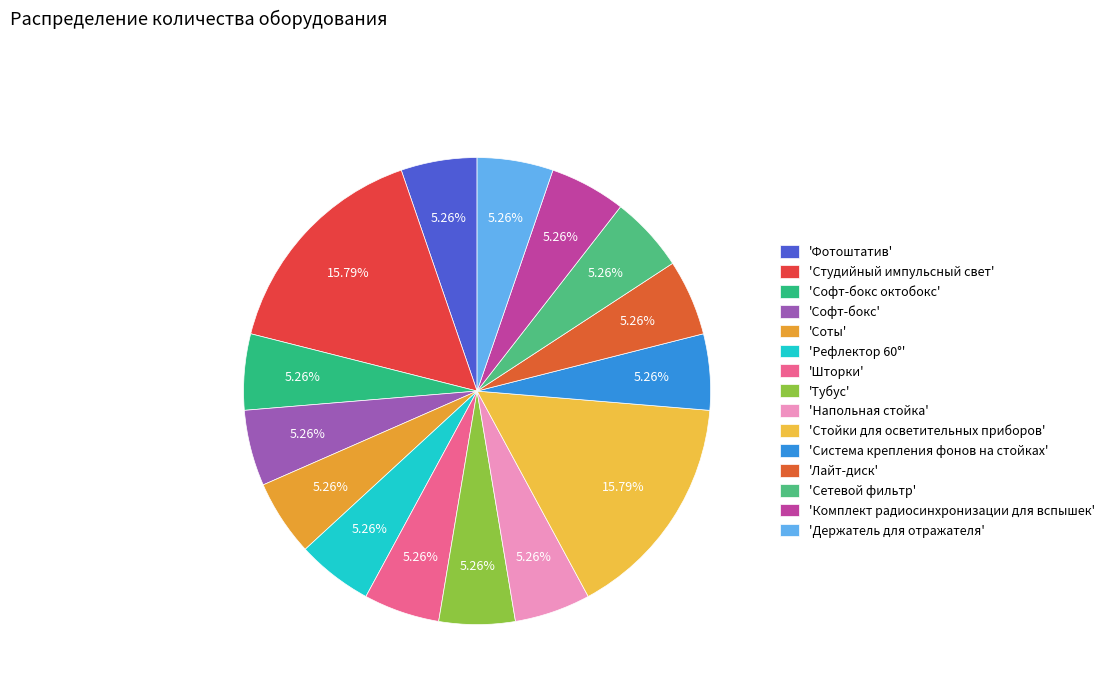

Is there any slice that represents more than half of the pie?

No